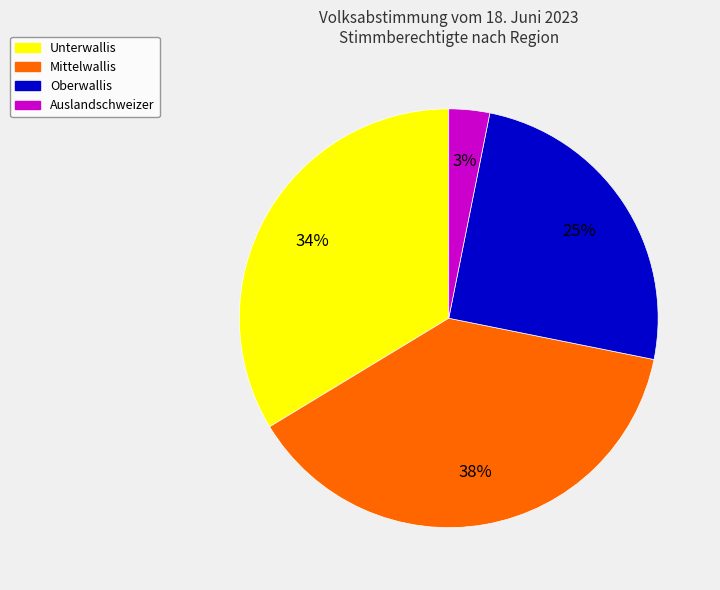

How many slices are in this pie chart?

4